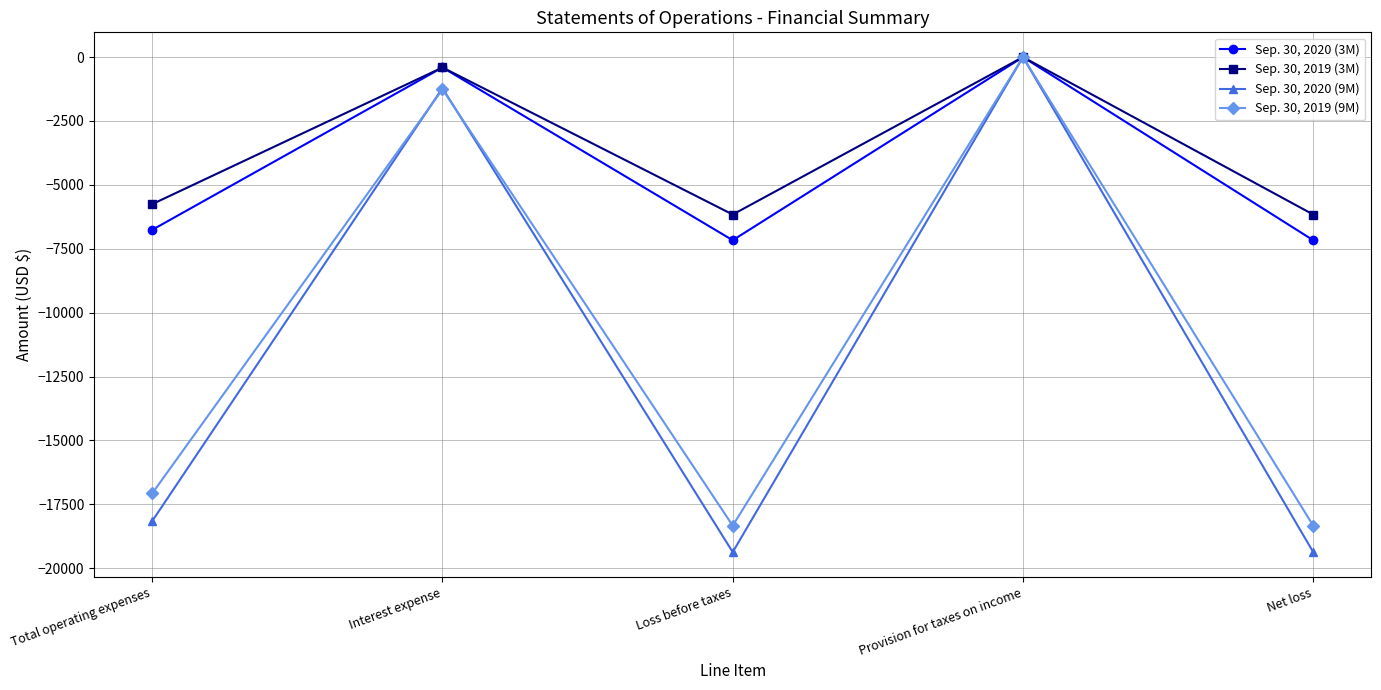

What are all the series names shown in the legend?

Sep. 30, 2020 (3M), Sep. 30, 2019 (3M), Sep. 30, 2020 (9M), Sep. 30, 2019 (9M)